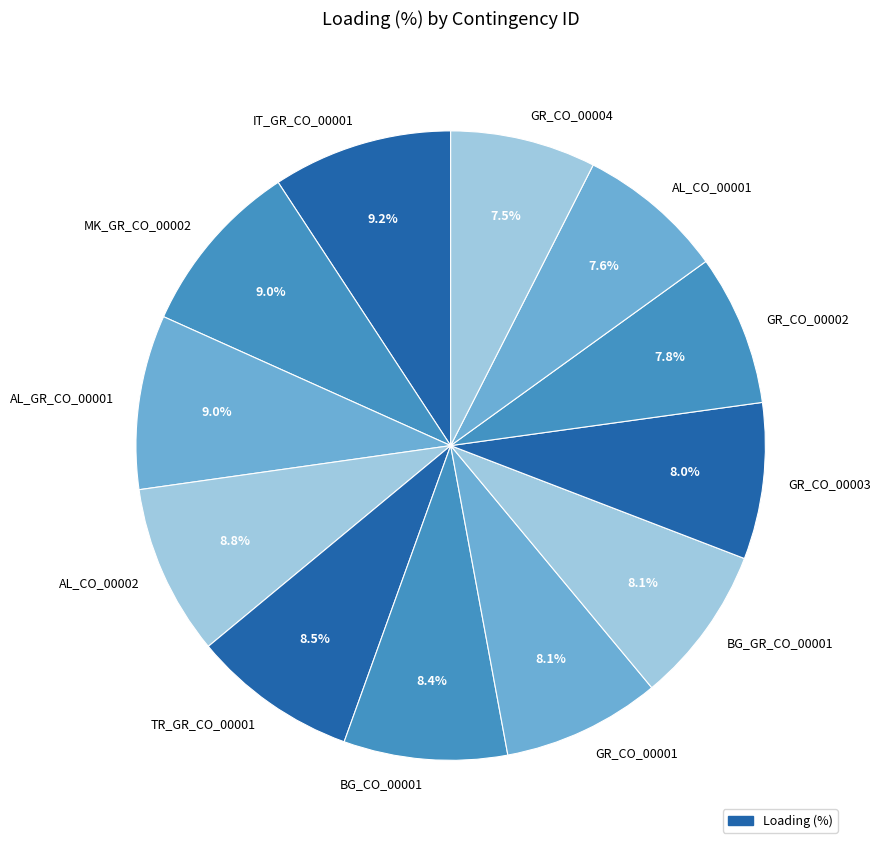

What is the total percentage of AL_CO_00001 and GR_CO_00004?

15.1%